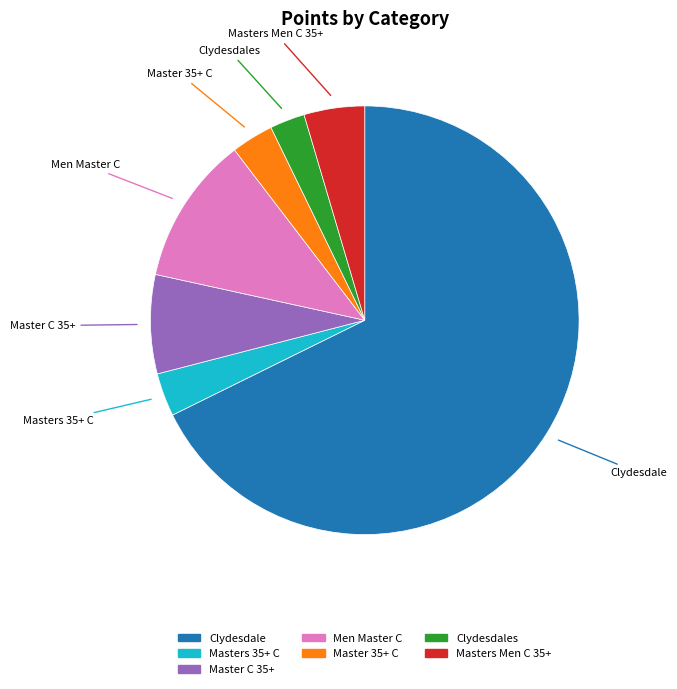

How many segments does this pie chart have?

7